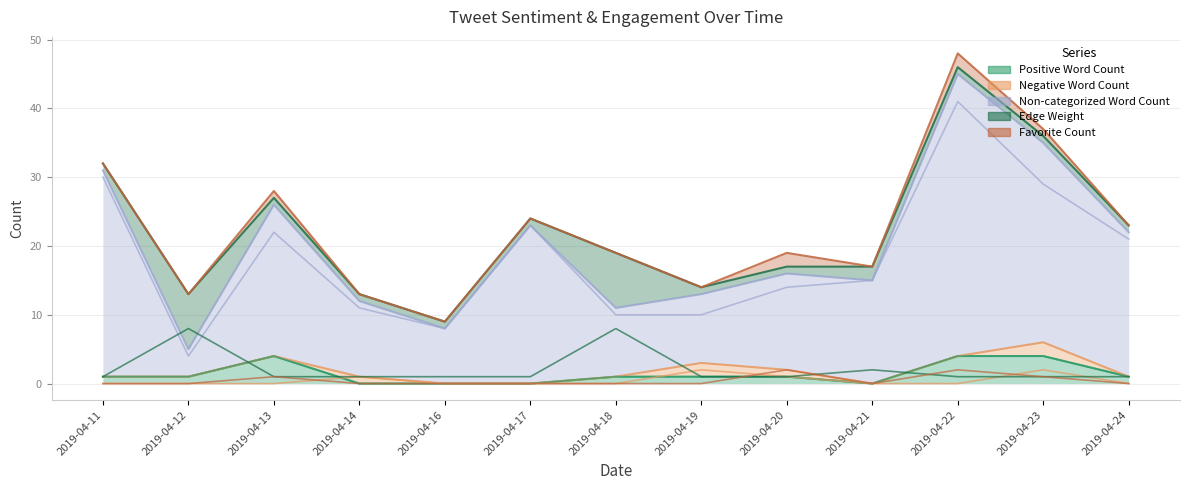

Where is the first local minimum for Non-categorized Word Count?

2019-04-12